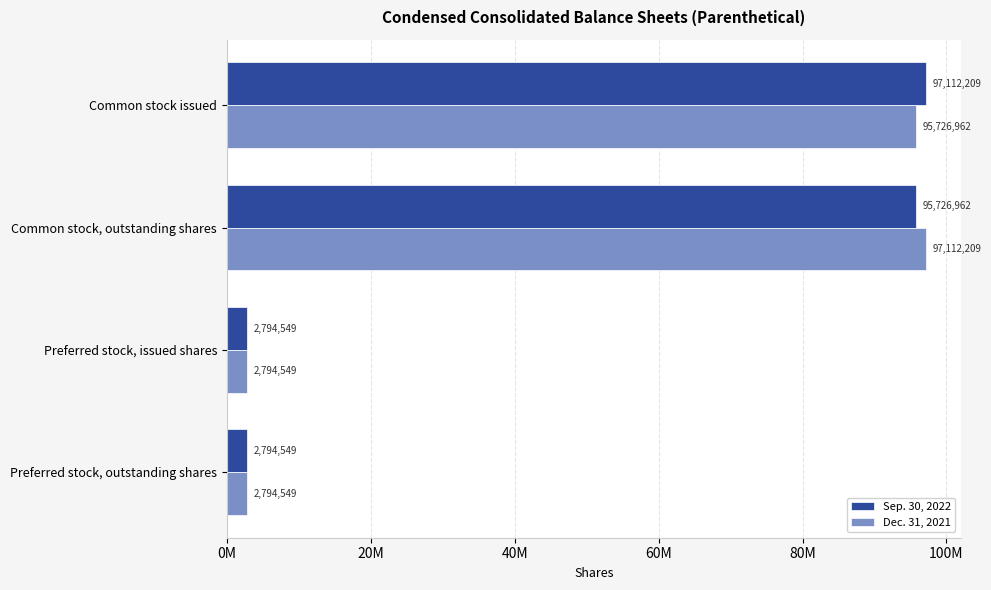

What are all the series names shown in the legend?

Sep. 30, 2022, Dec. 31, 2021